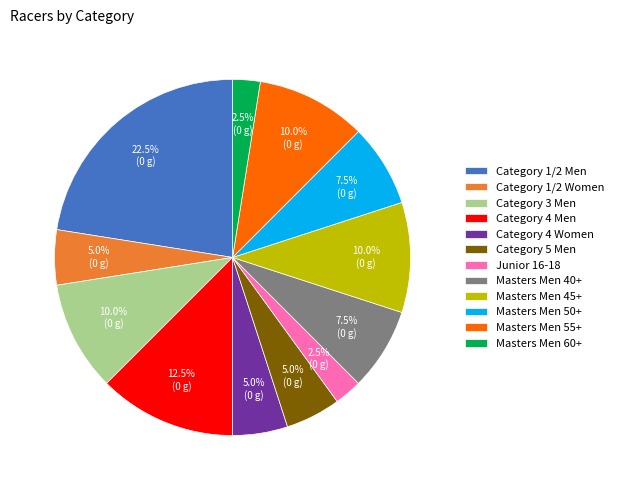

Count the number of slices in the pie.

12